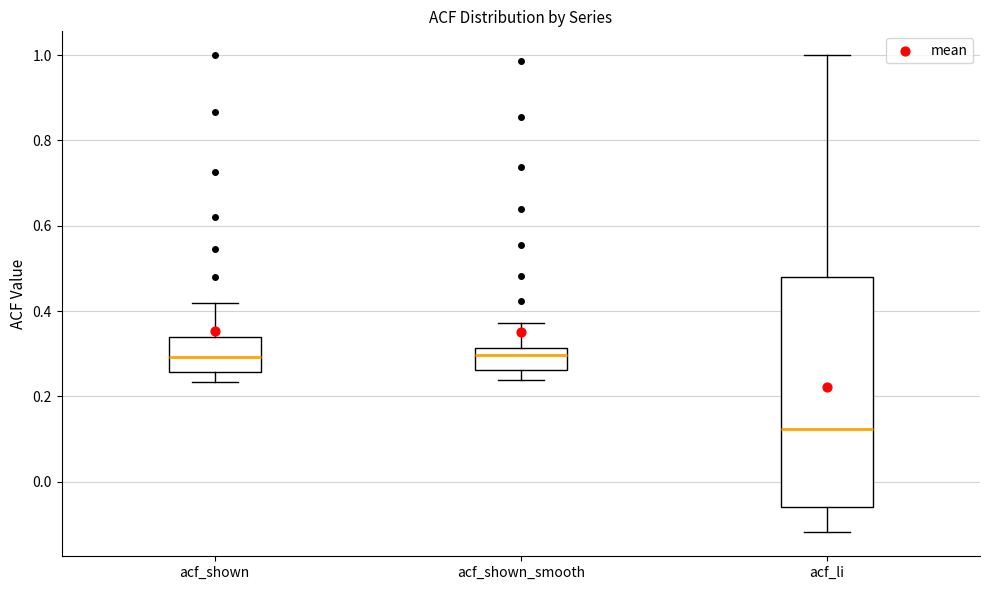

Reading left to right, transcribe this box plot: for each box, give where its median line is, the range the box spans, and where its two whiskers end, as read against the y-axis. The values are not printed on the chart, so give them approximately, as read against the axis.

acf_shown: median 0.30, box 0.26 to 0.34, whiskers 0.24 to 0.42
acf_shown_smooth: median 0.30, box 0.26 to 0.32, whiskers 0.24 to 0.38
acf_li: median 0.12, box -0.06 to 0.48, whiskers -0.12 to 1.00